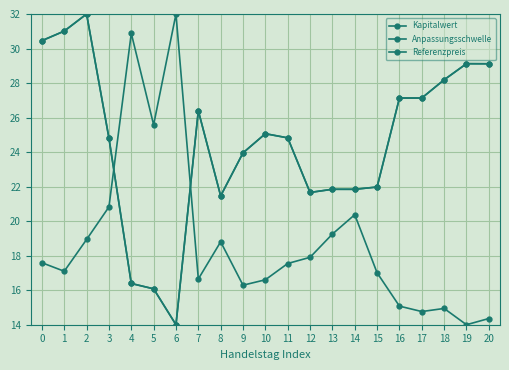

Rank the series by their maximum value, from lowest to highest.

Kapitalwert, Anpassungsschwelle, Referenzpreis